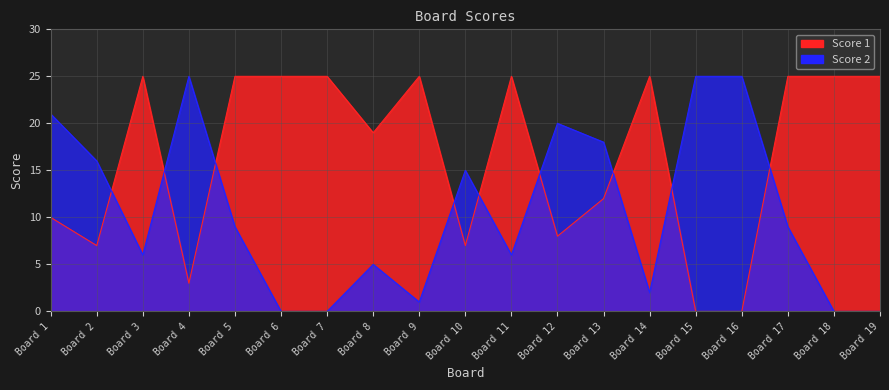

How many values in the Score 1 series are below 25?

9